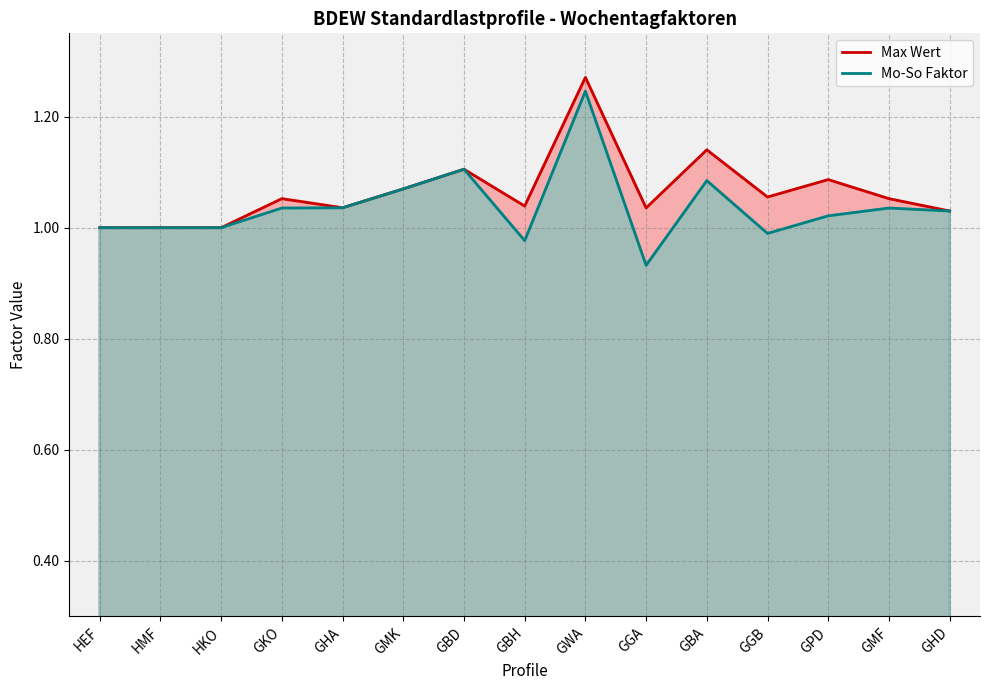

List the series in order of their overall mean, lowest first.

Mo-So Faktor, Max Wert